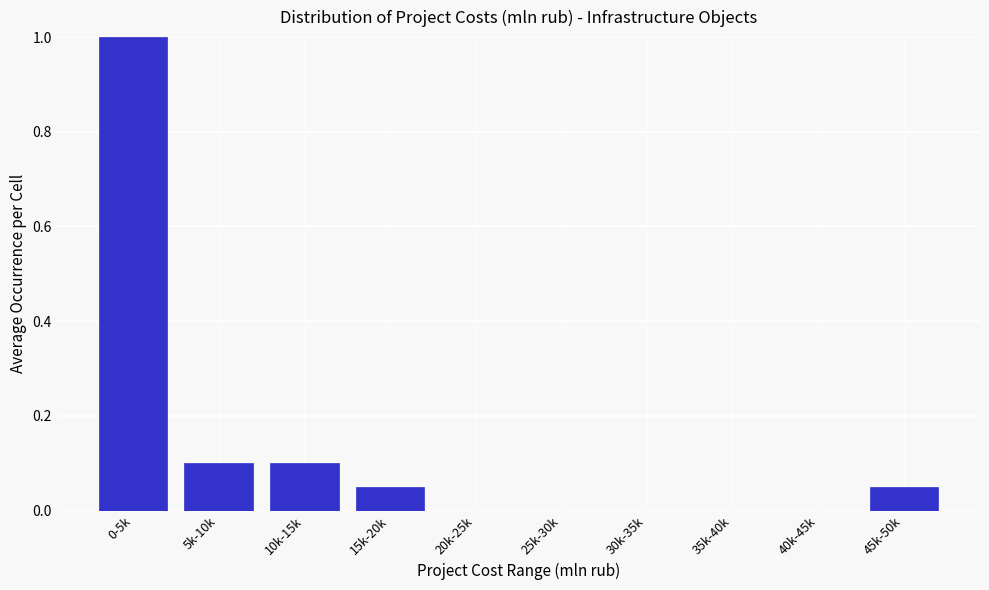

Which has a higher value, 15k-20k or 5k-10k?

5k-10k